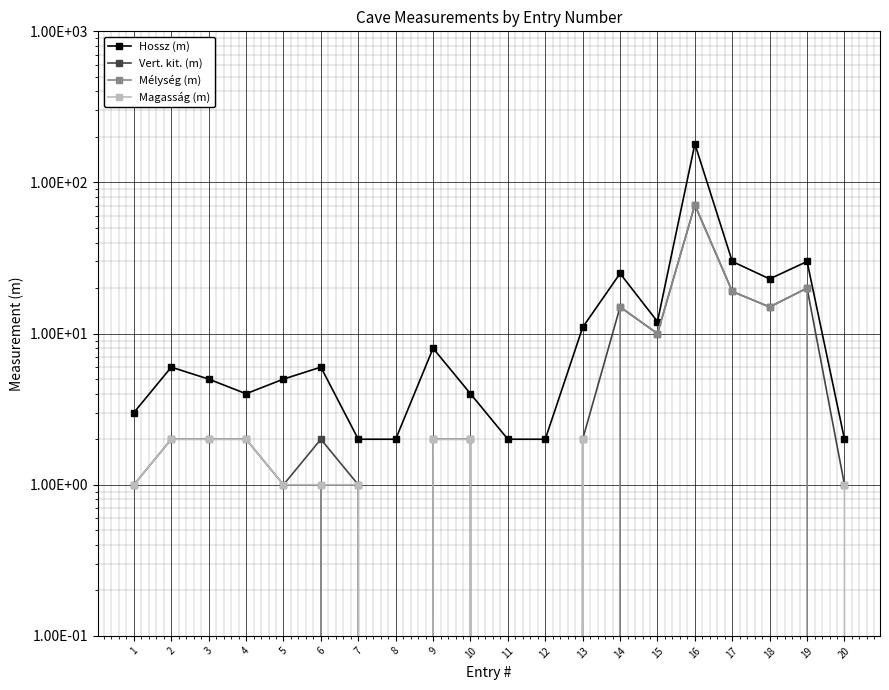

Reading left to right, extract all data points from this chart.

Hossz (m): 1=3	2=6	3=5	4=4	5=5	6=6	7=2	8=2	9=8	10=4	11=2	12=2	13=11	14=25	15=12	16=180	17=30	18=23	19=30	20=2
Vert. kit. (m): 1=1	2=2	3=2	4=2	5=1	6=2	7=1	8=0	9=2	10=2	11=0	12=0	13=2	14=15	15=10	16=71	17=19	18=15	19=20	20=1
Mélység (m): 1=0	2=0	3=0	4=0	5=0	6=1	7=0	8=0	9=0	10=0	11=0	12=0	13=0	14=15	15=10	16=71	17=19	18=15	19=20	20=0
Magasság (m): 1=1	2=2	3=2	4=2	5=1	6=1	7=1	8=0	9=2	10=2	11=0	12=0	13=2	14=0	15=0	16=0	17=0	18=0	19=0	20=1